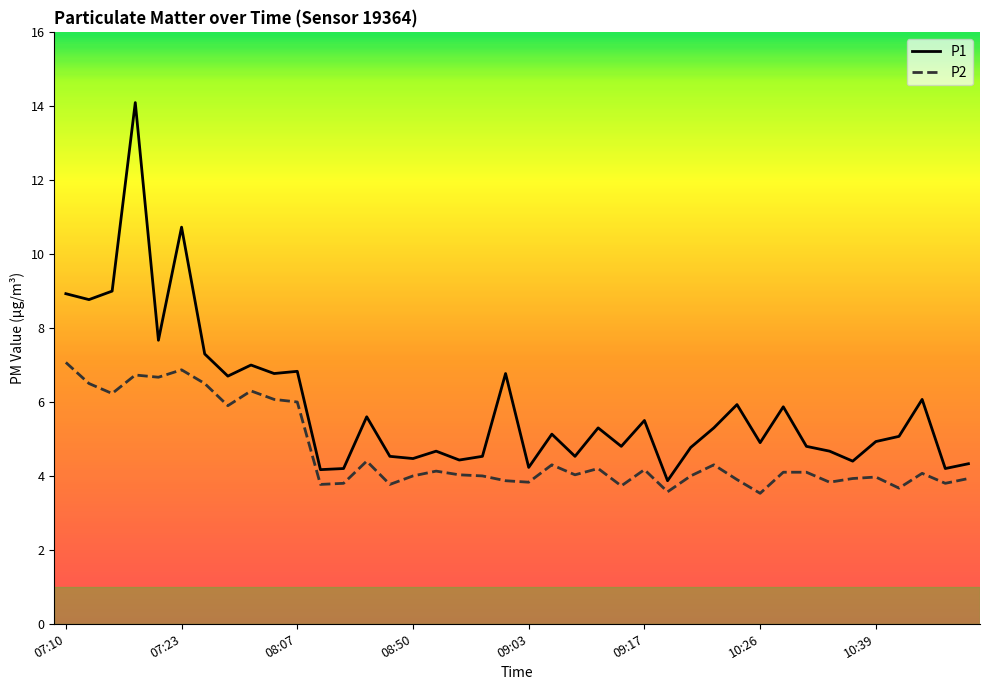

What is the sum of all P2 values?

185.6